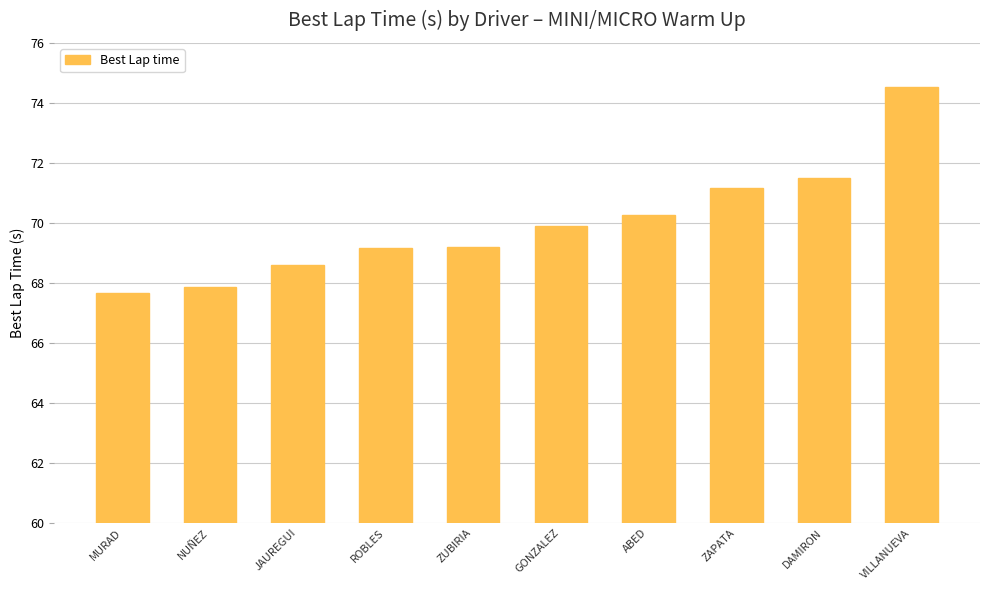

What is the difference between the second highest and minimum values?

3.8